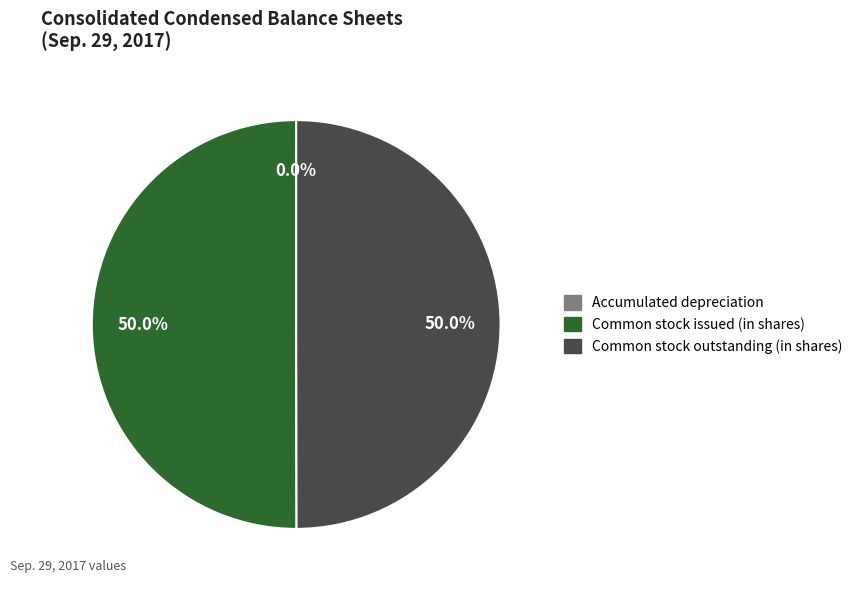

Combined, do Common stock outstanding (in shares) and Common stock issued (in shares) account for over 50%?

Yes